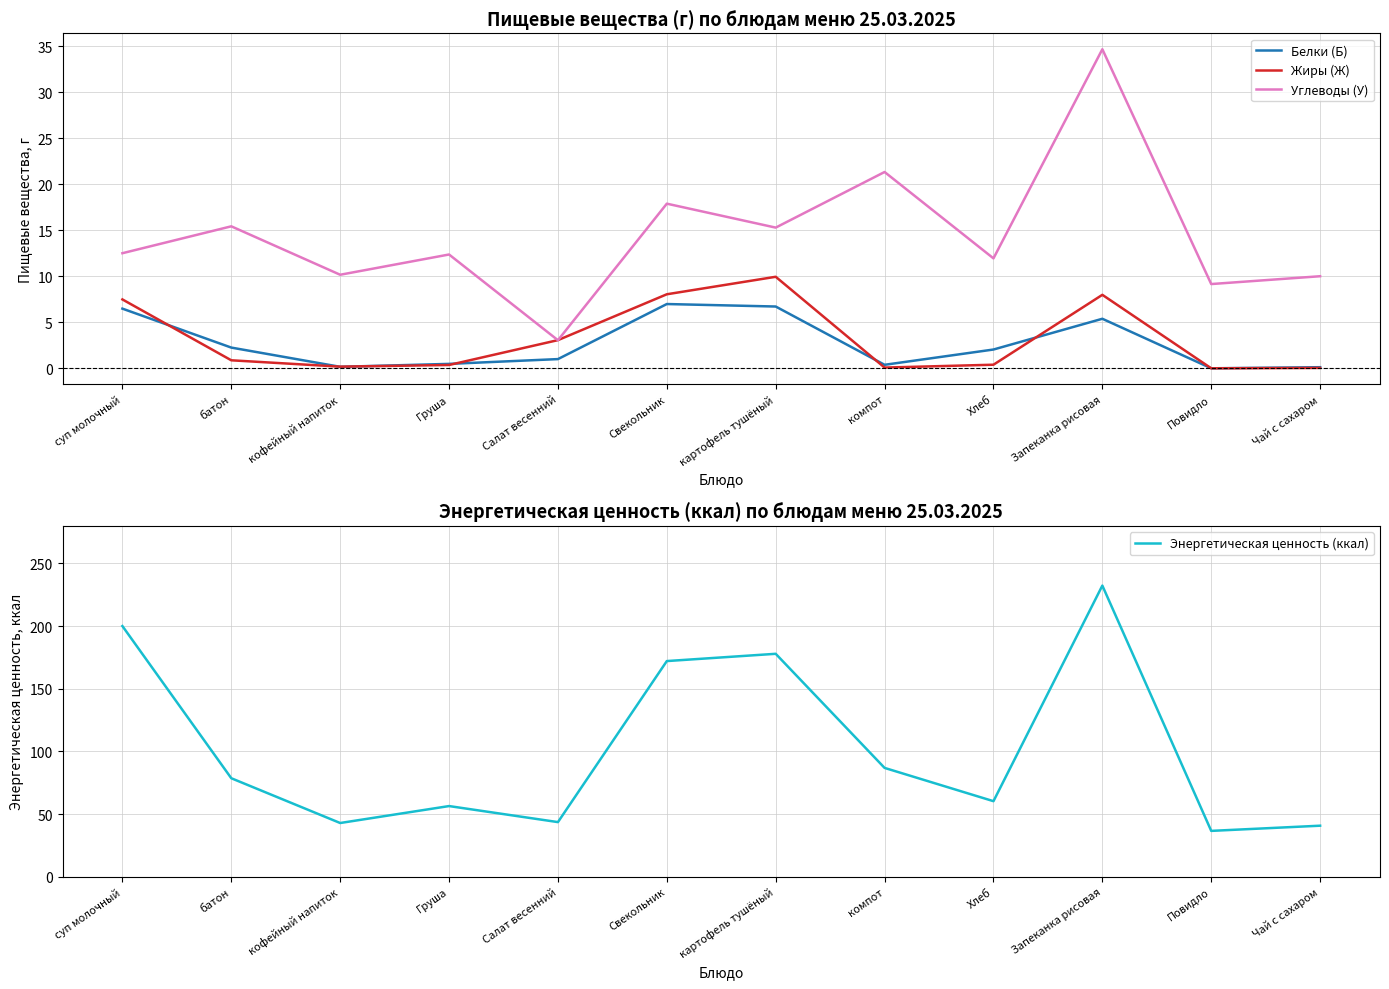

Which category has the lowest value across all series?

Повидло